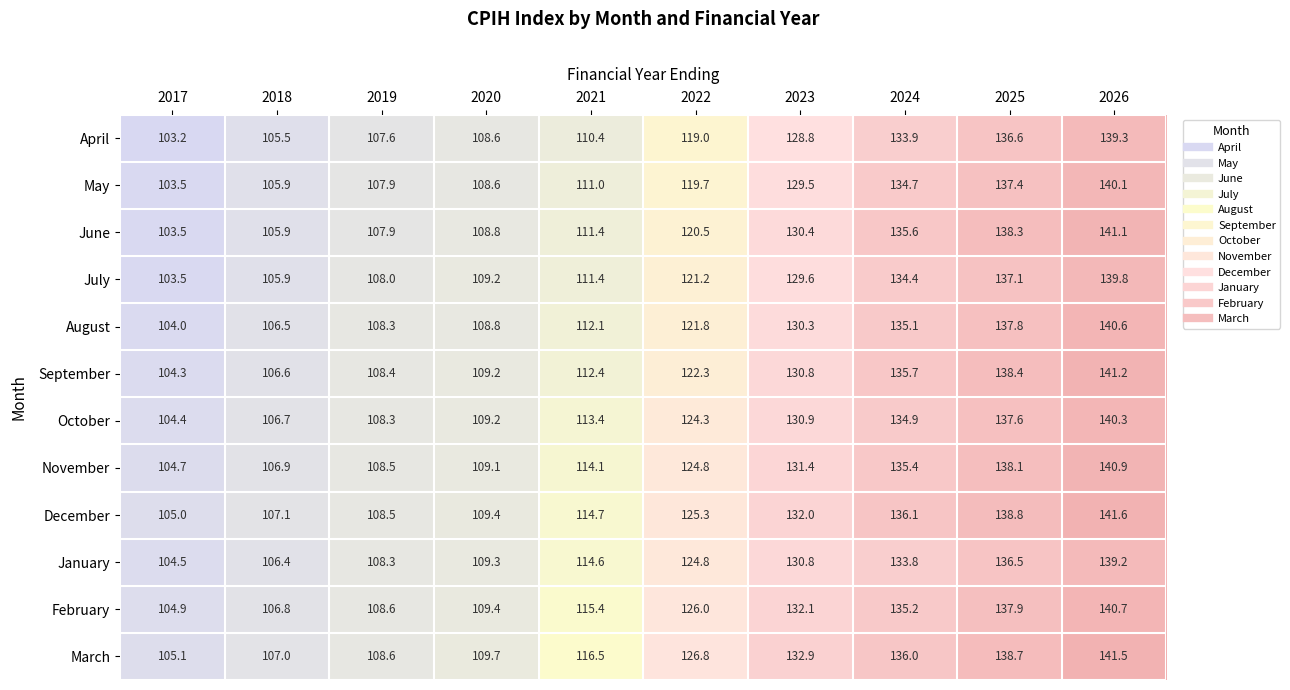

What is the sum of the October values at 2019 and 2026?

248.6